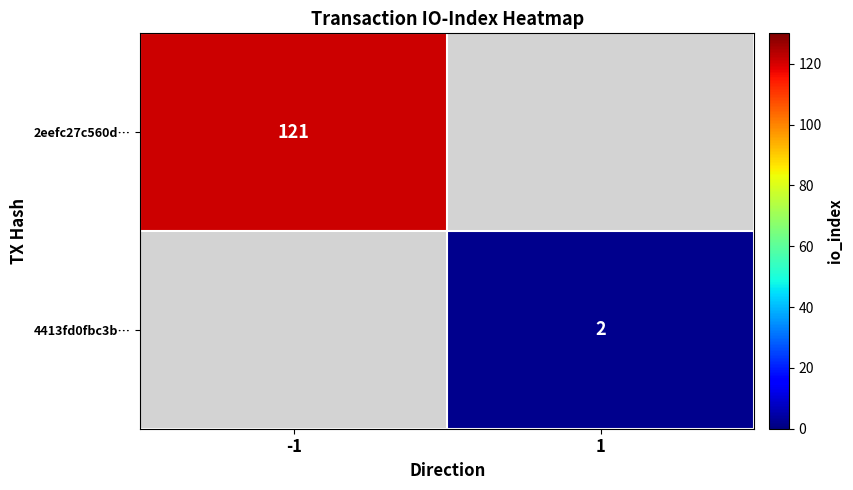

The value of 4413fd0fbc3b… at 1 is 1. True or false?

False